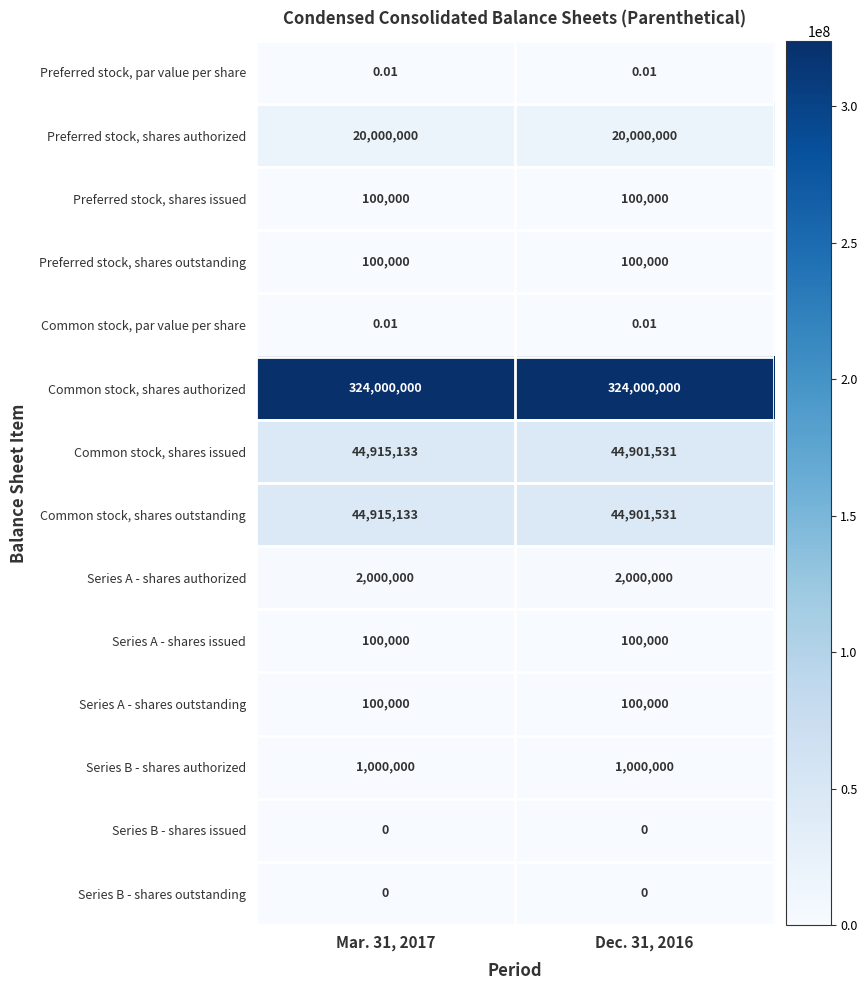

Which series has the largest total across all categories?

Common stock, shares authorized